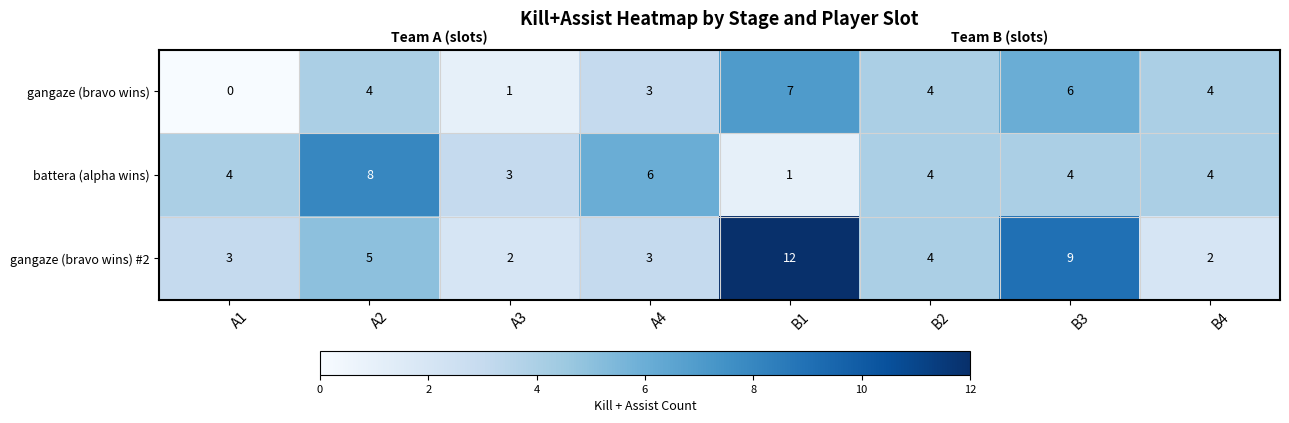

The value of battera (alpha wins) at A4 is 6. True or false?

True